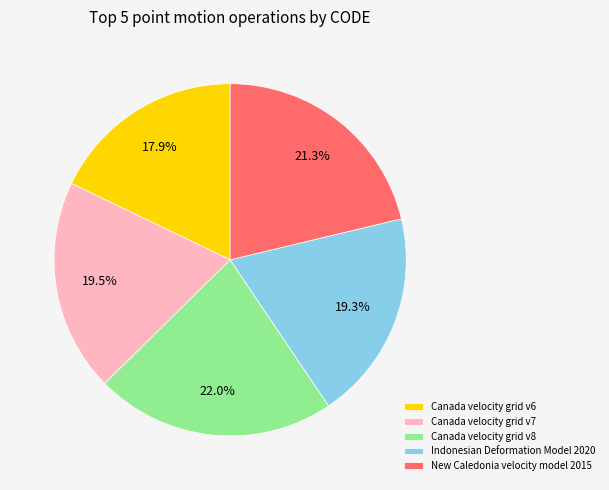

What percentage do Canada velocity grid v6 and Canada velocity grid v7 together represent?

37.4%